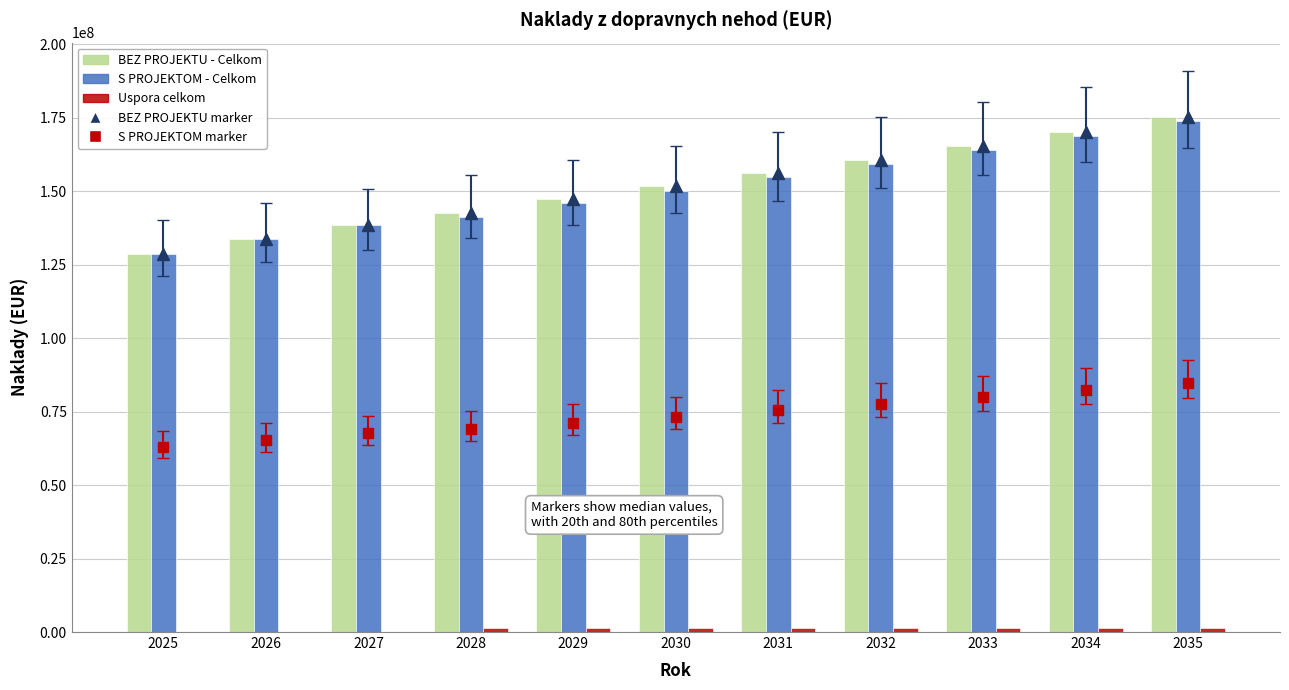

What is the spread (max minus min) of values at 2030?

150252478.6